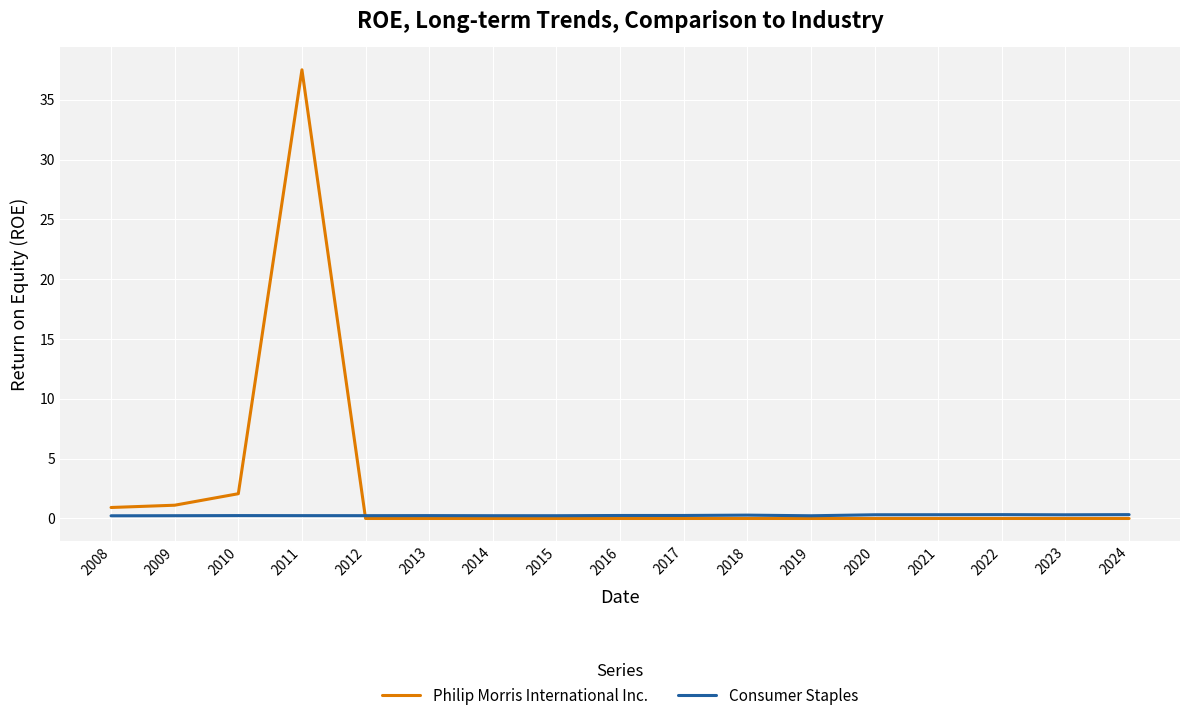

Where is the first local maximum for Philip Morris International Inc.?

2011